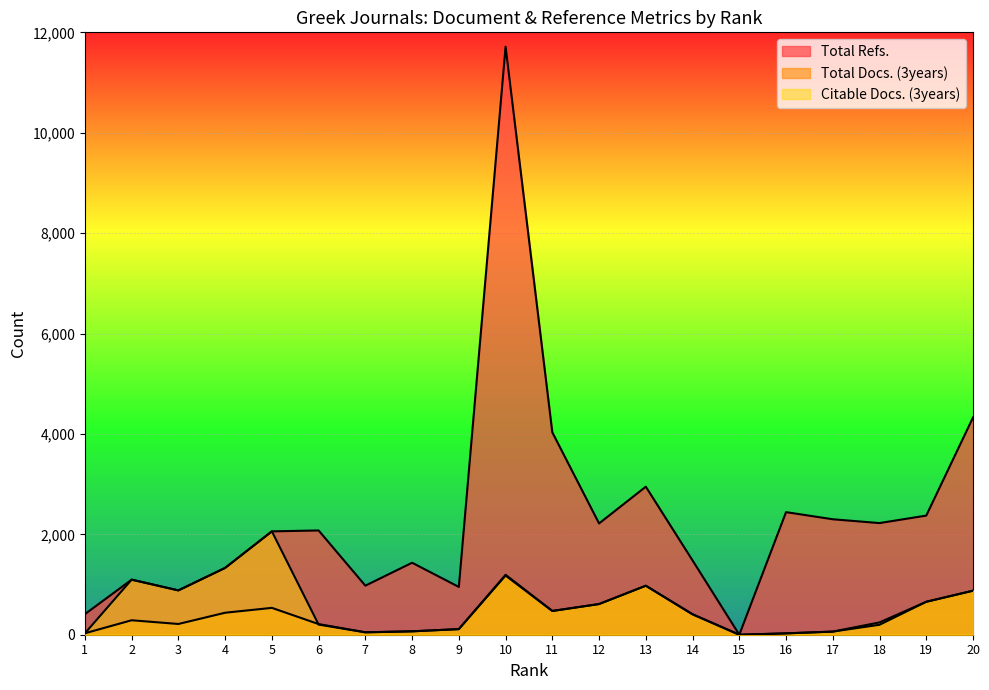

At which label is Total Docs. (3years) closest to 597?

12